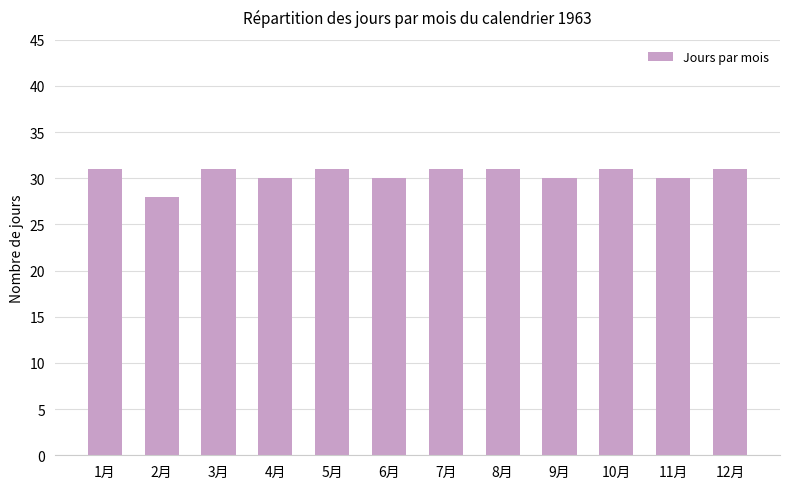

Are the bars horizontal?

No